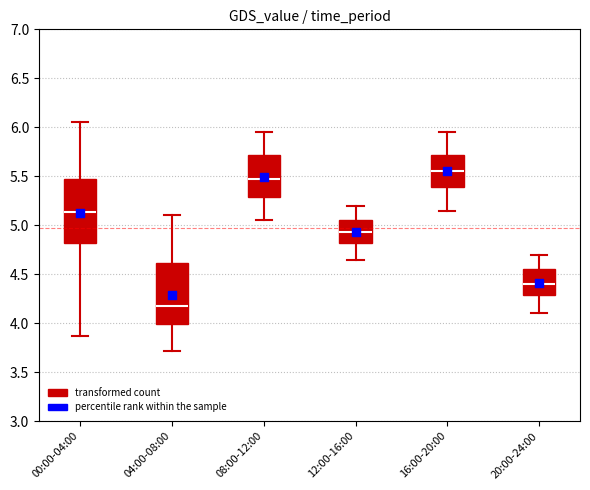

Where does the median line of the box for 00:00-04:00 sit on the y-axis? The values are not printed on the chart, so give them approximately, as read against the axis.

5.15